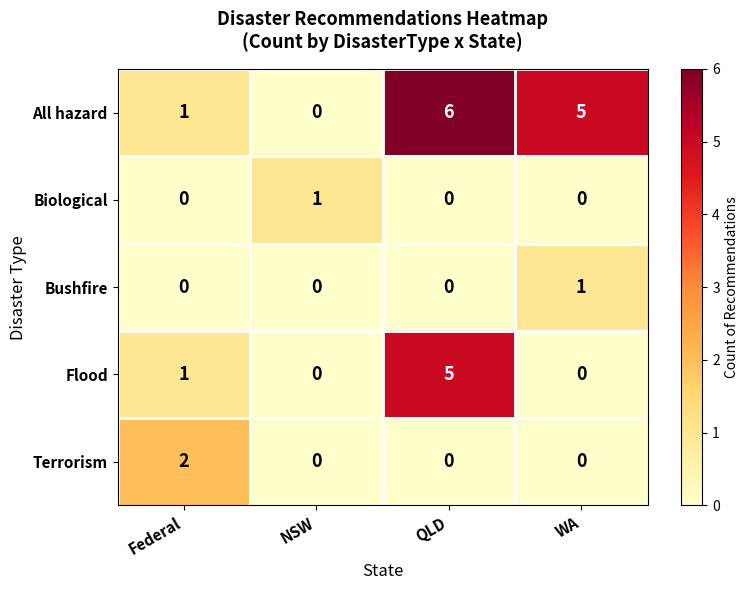

At which category is the sum across all series the highest?

QLD